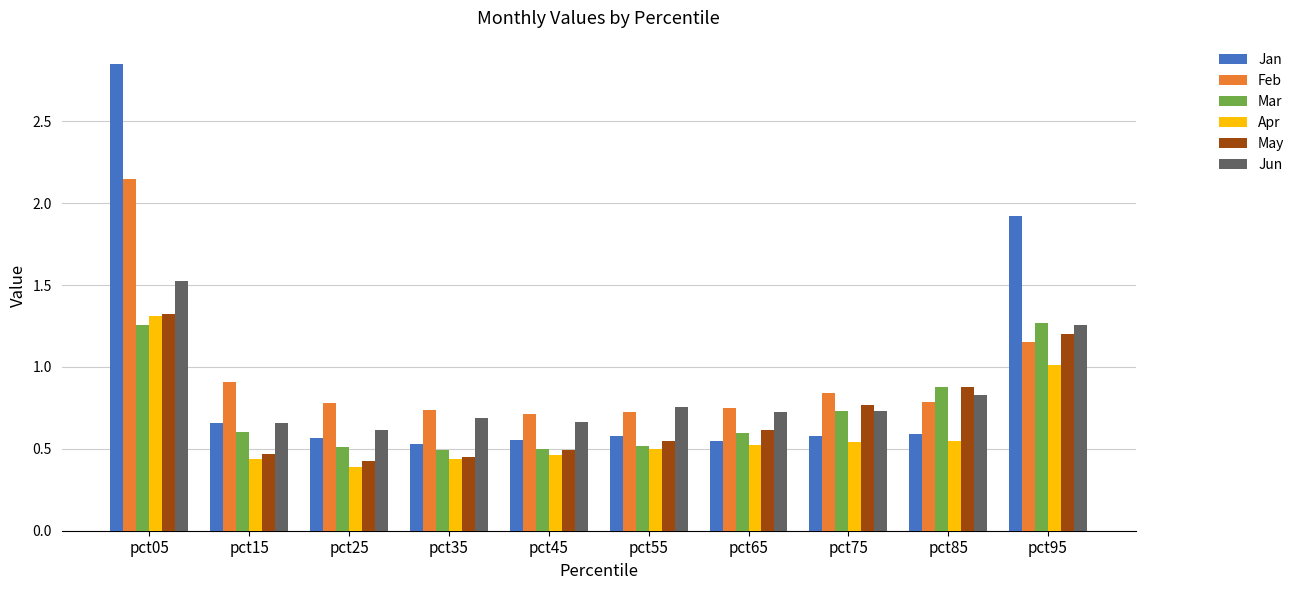

What is the total value across all series at pct05?

10.4